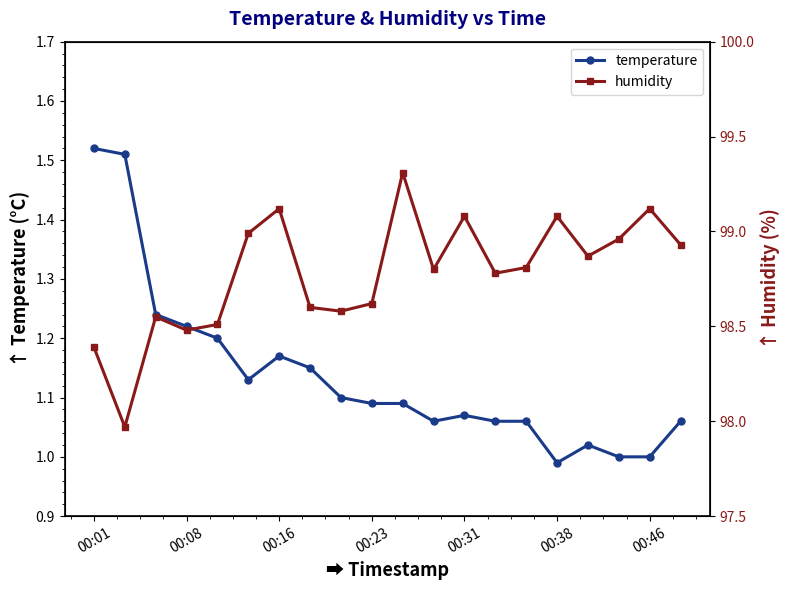

Rank the series by their average value, from lowest to highest.

temperature, humidity